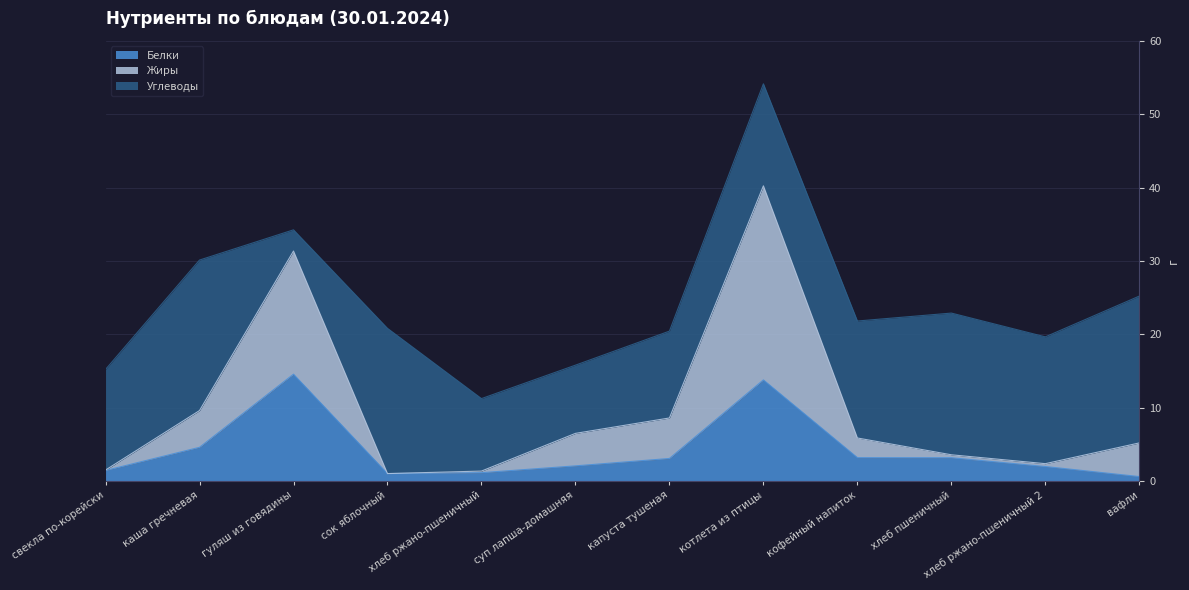

At which category does Белки reach its first local valley?

сок яблочный